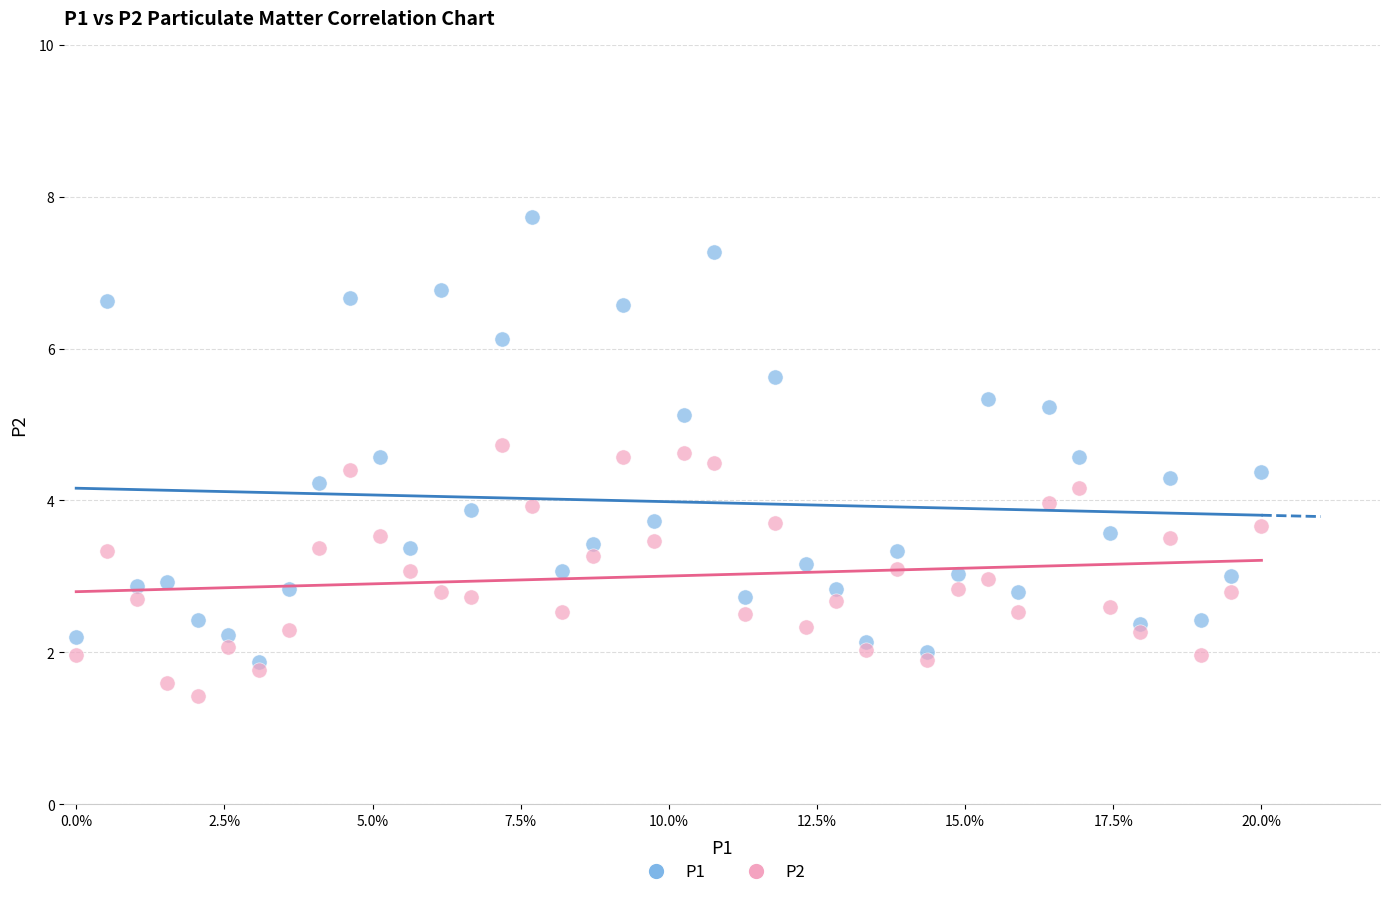

Which series has the widest spread of Y values?

P1